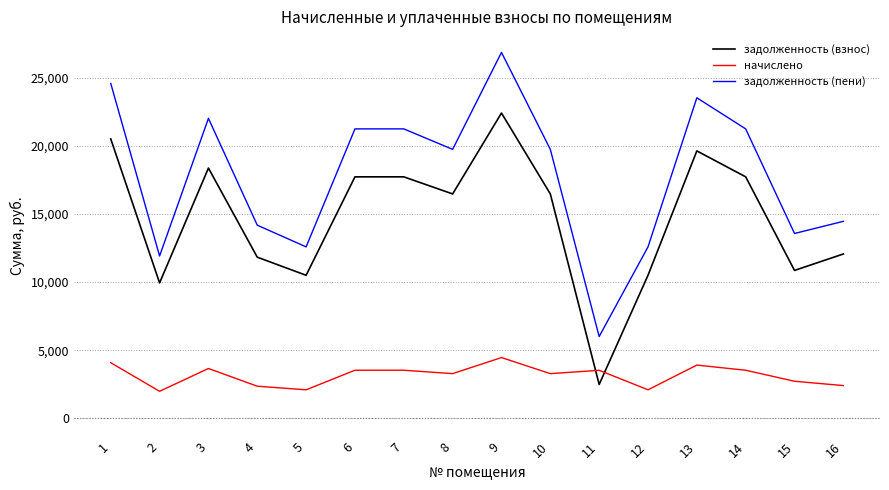

True or false: задолженность (пени) and задолженность (взнос) intersect in this chart.

False